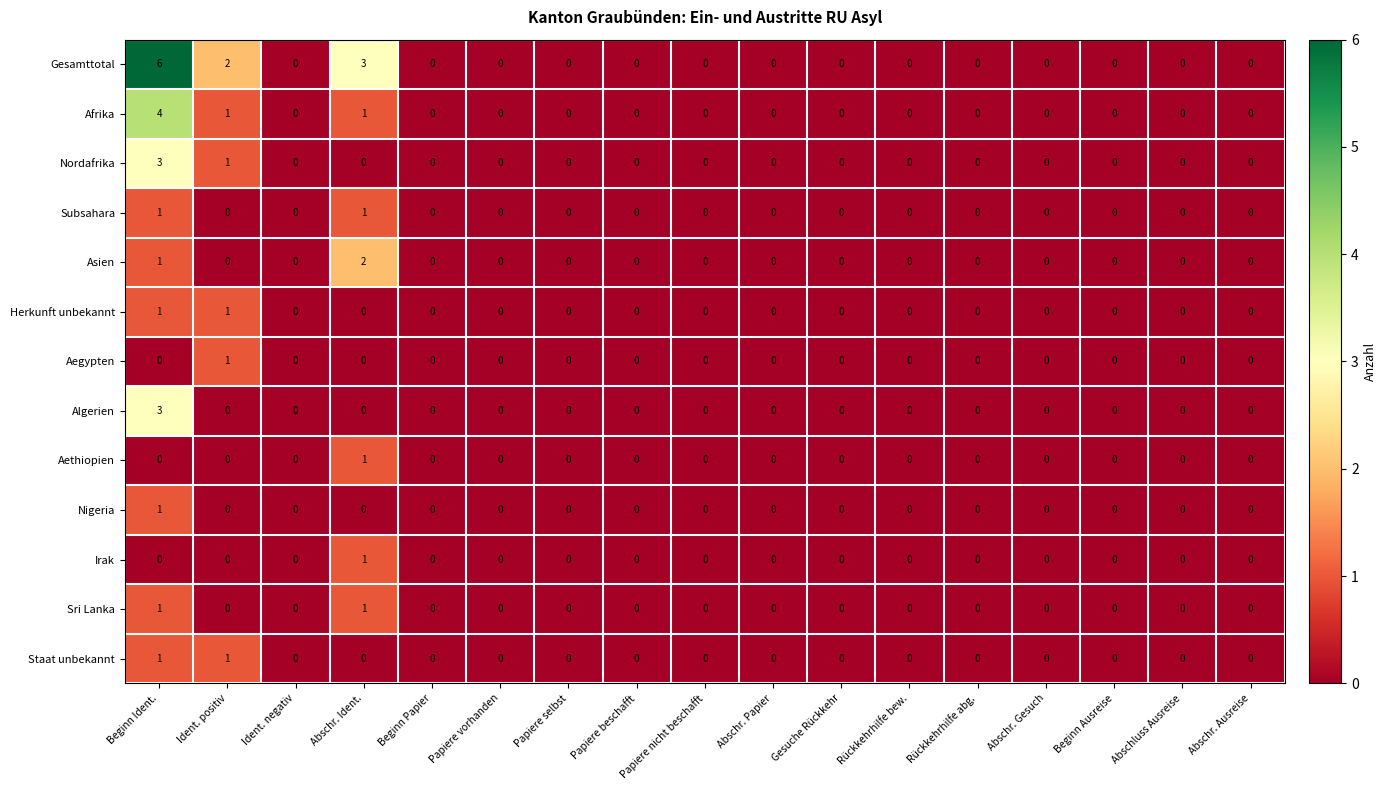

At which category is the sum across all series the highest?

Beginn Ident.